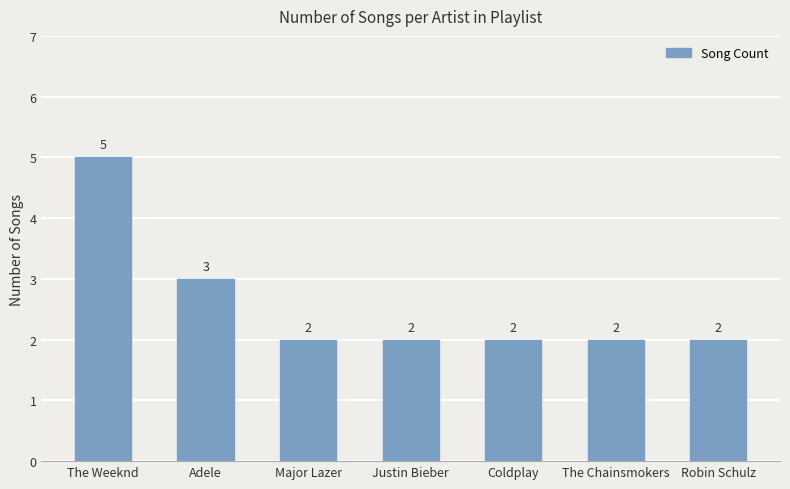

What is the maximum value shown in the chart?

5